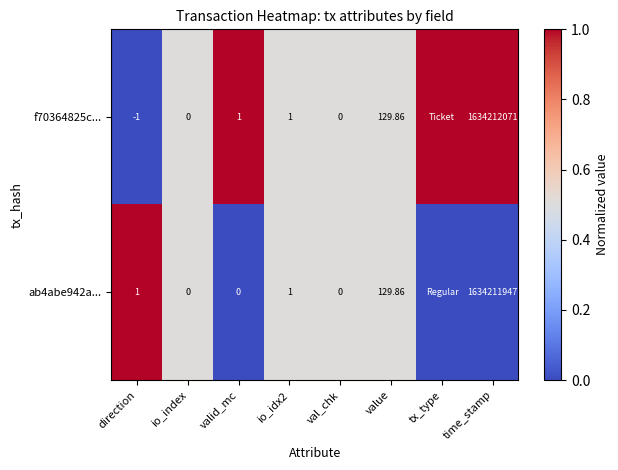

Rank the categories by f70364825c... value from highest to lowest.

valid_mc, tx_type, time_stamp, io_index, io_idx2, val_chk, value, direction